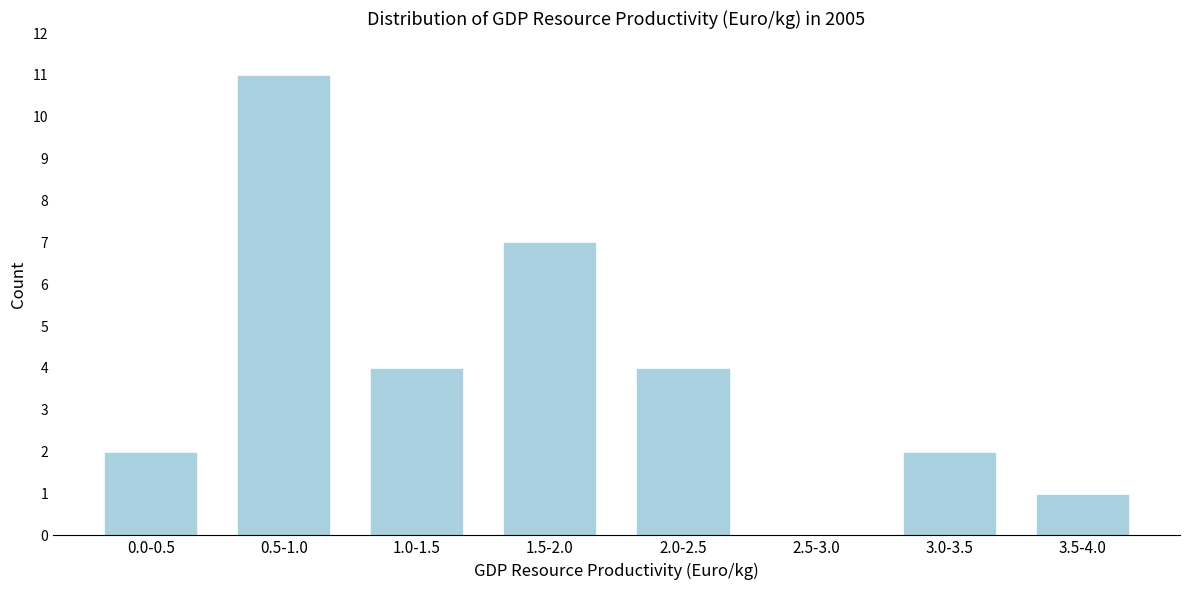

Reading right to left, what are all the values shown in this chart?

3.5-4.0=1	3.0-3.5=2	2.5-3.0=0	2.0-2.5=4	1.5-2.0=7	1.0-1.5=4	0.5-1.0=11	0.0-0.5=2